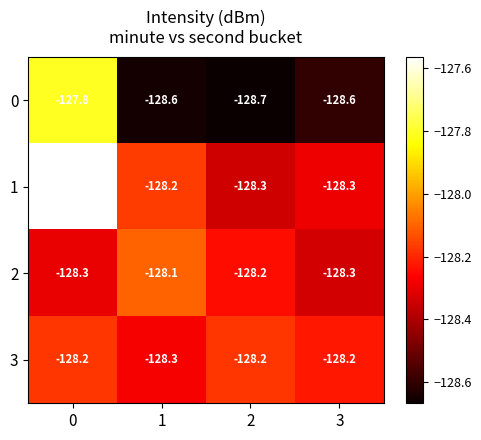

Rank the series by their maximum value, from lowest to highest.

3, 2, 0, 1